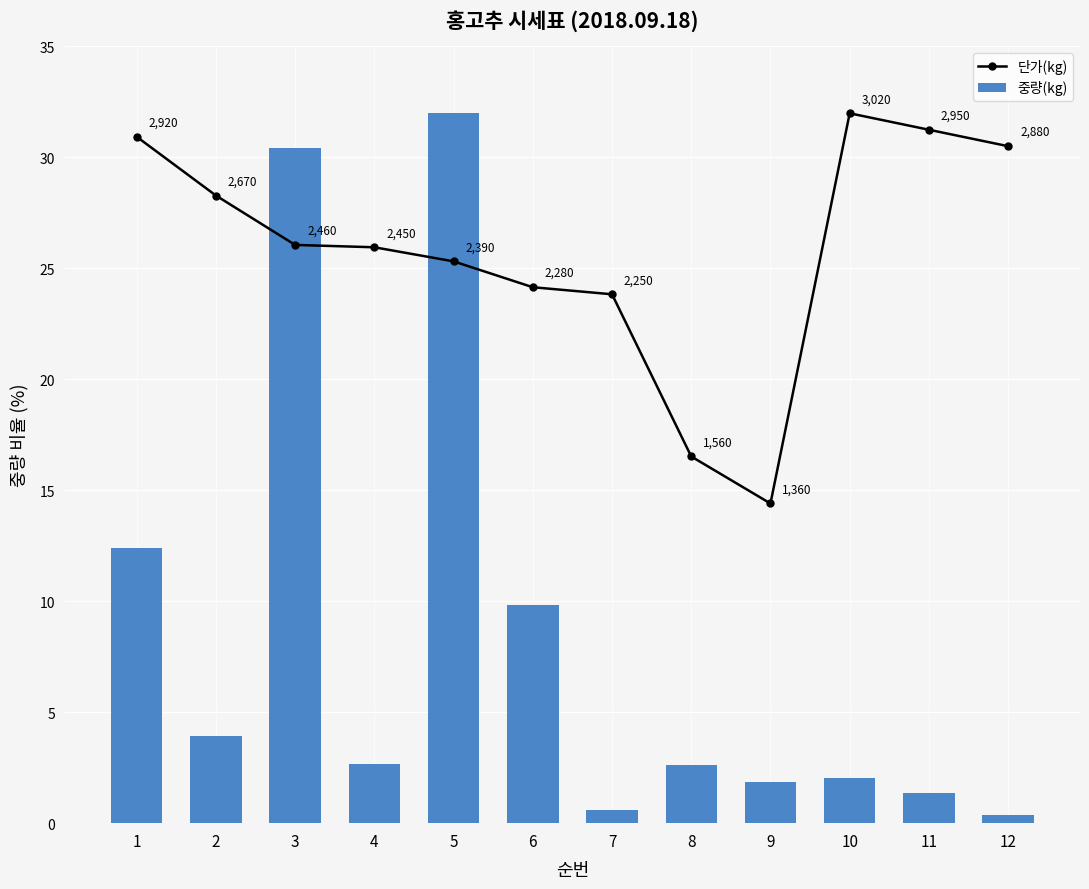

Which has a higher value, 12 or 9?

12